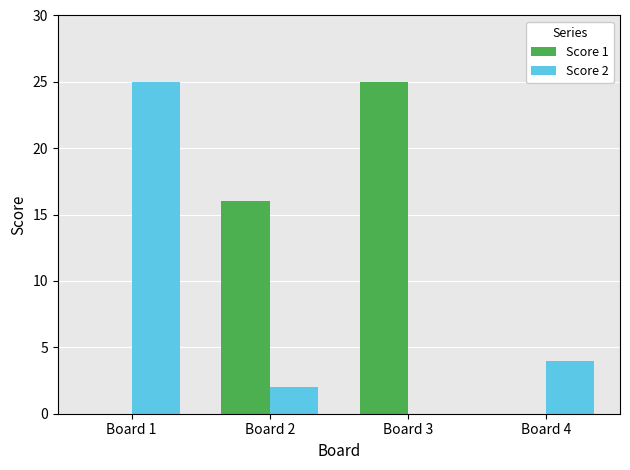

Which series changed the most between Board 2 and Board 4?

Score 1